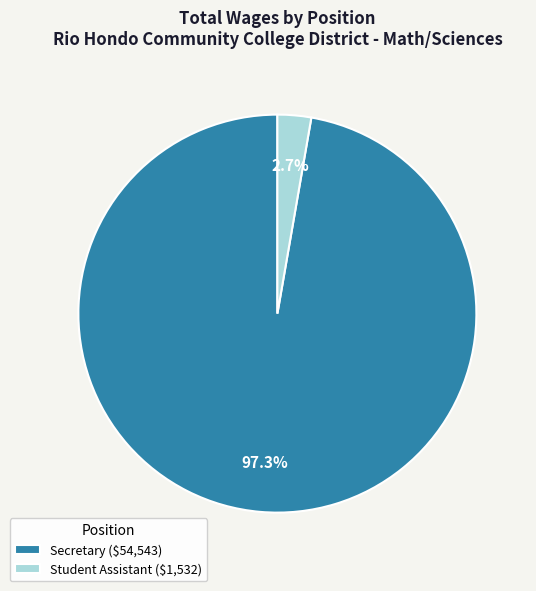

What portion of the pie excludes Secretary ($54,543)?

2.7%